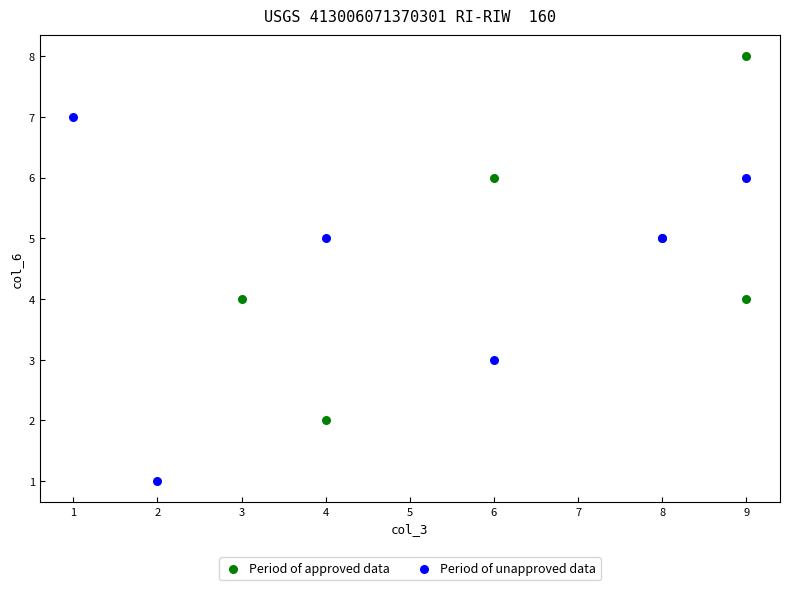

Which series reaches the maximum Y coordinate?

Period of approved data